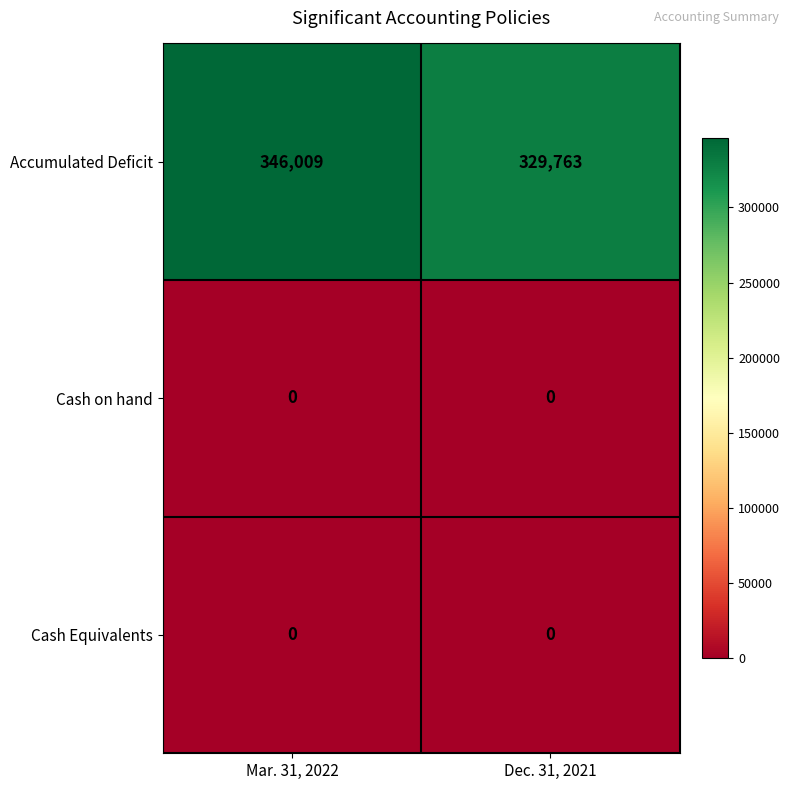

The Accumulated Deficit series shows 212166 at Mar. 31, 2022. True or false?

False